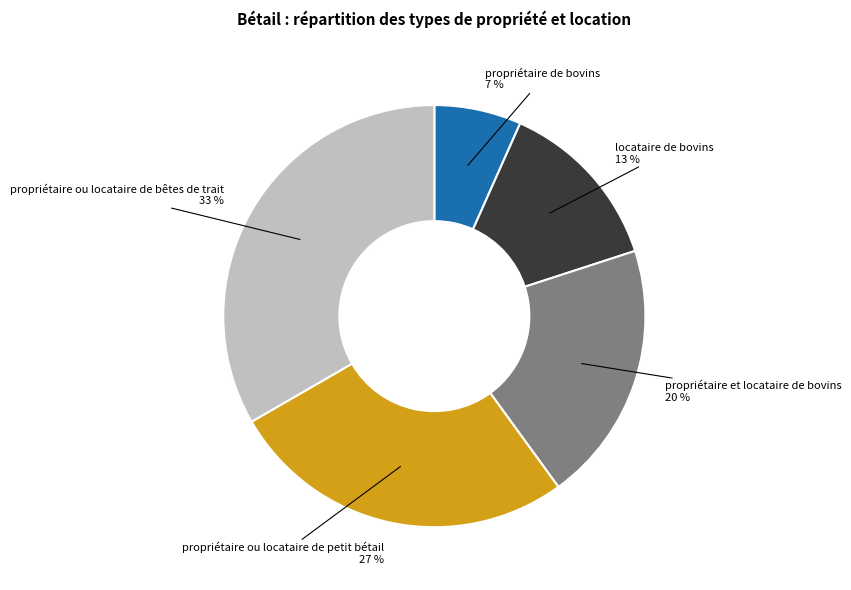

What is the largest slice in the pie chart?

propriétaire ou locataire de bêtes de trait